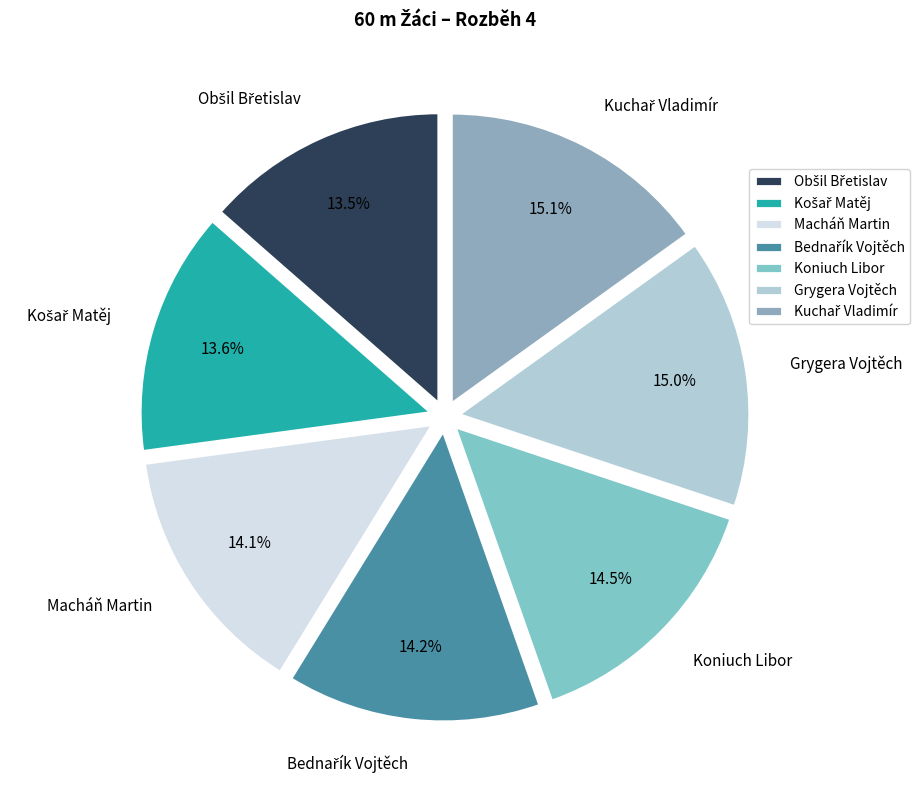

Is there a majority slice in this chart?

No